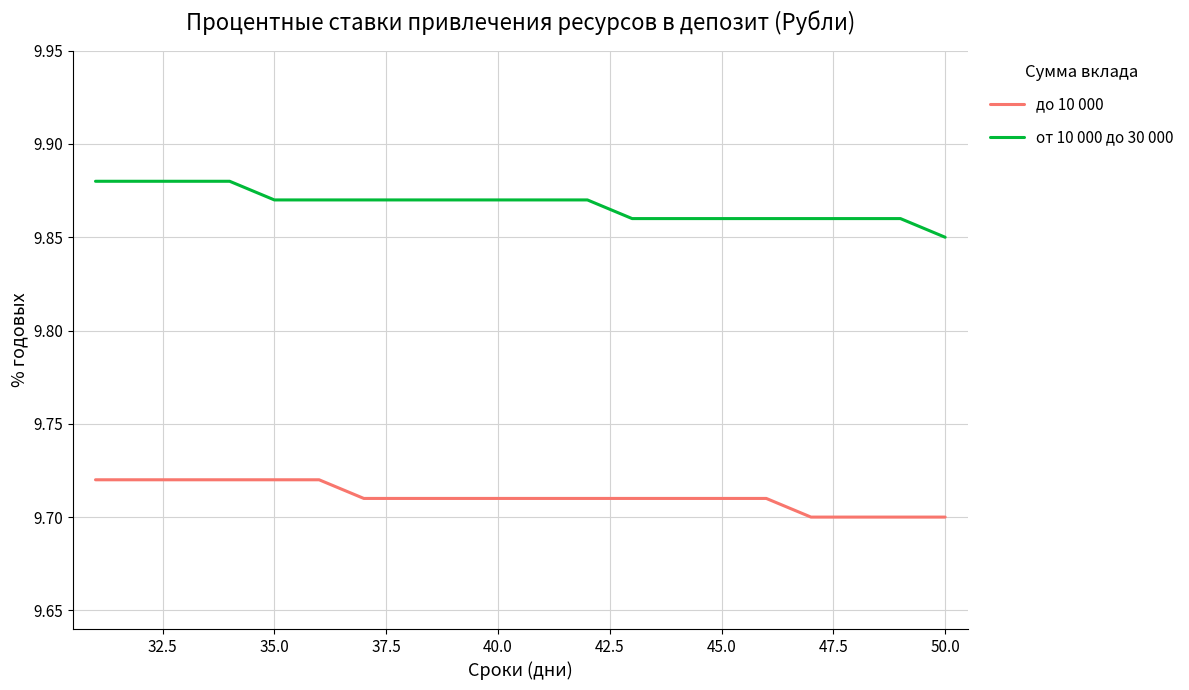

Rank the series by their maximum value, from lowest to highest.

до 10 000, от 10 000 до 30 000